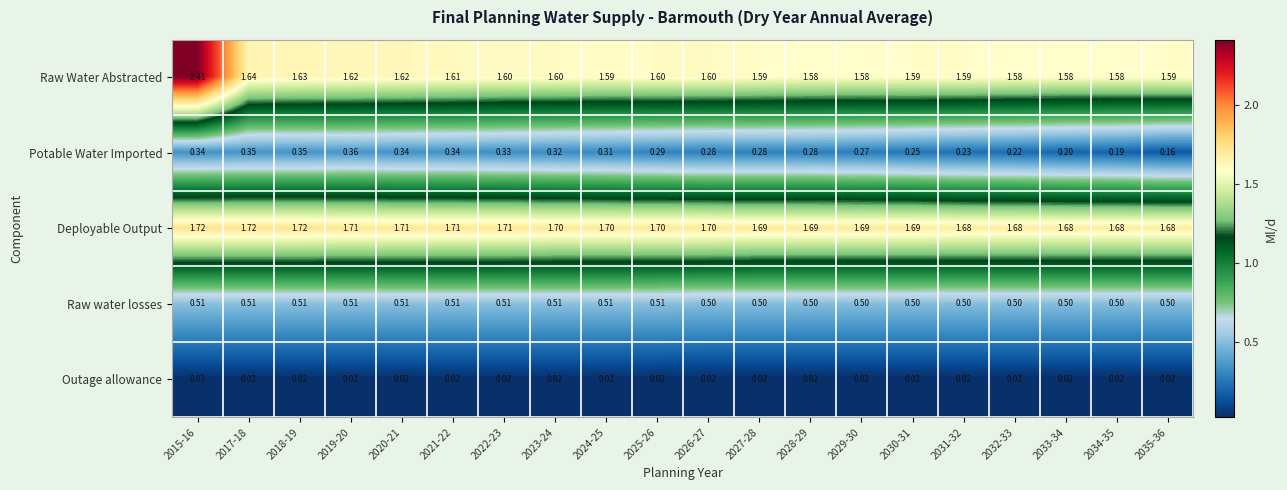

What is the spread (max minus min) of values at 2018-19?

1.7